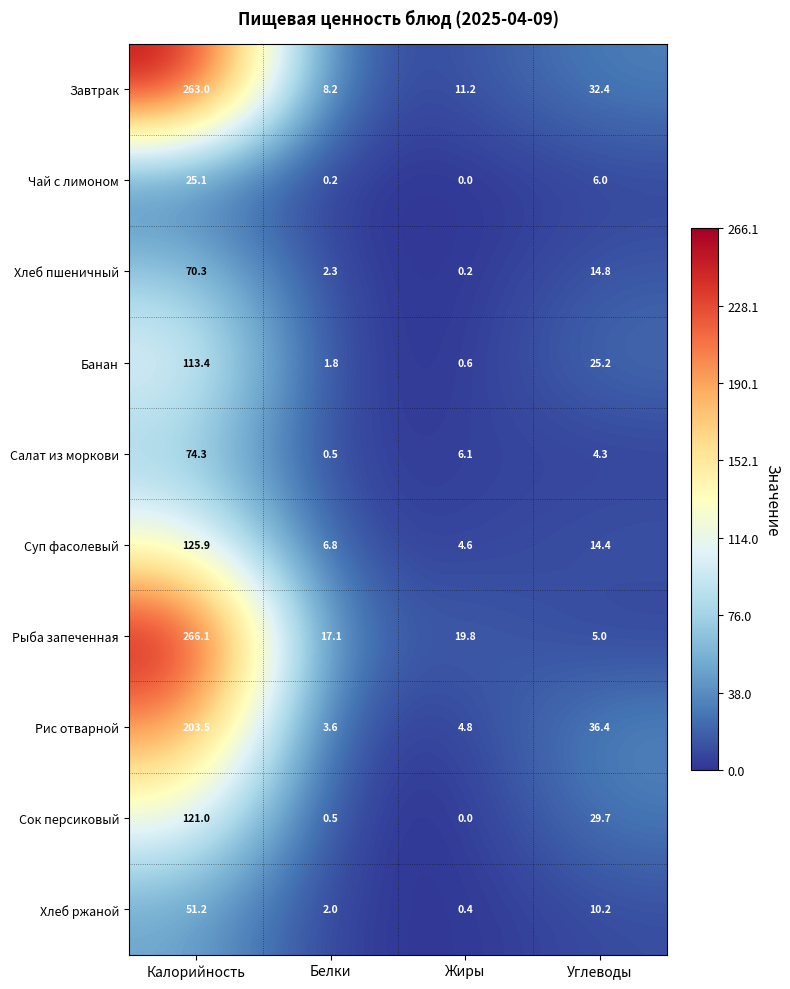

At which label does Чай с лимоном reach its peak?

Калорийность